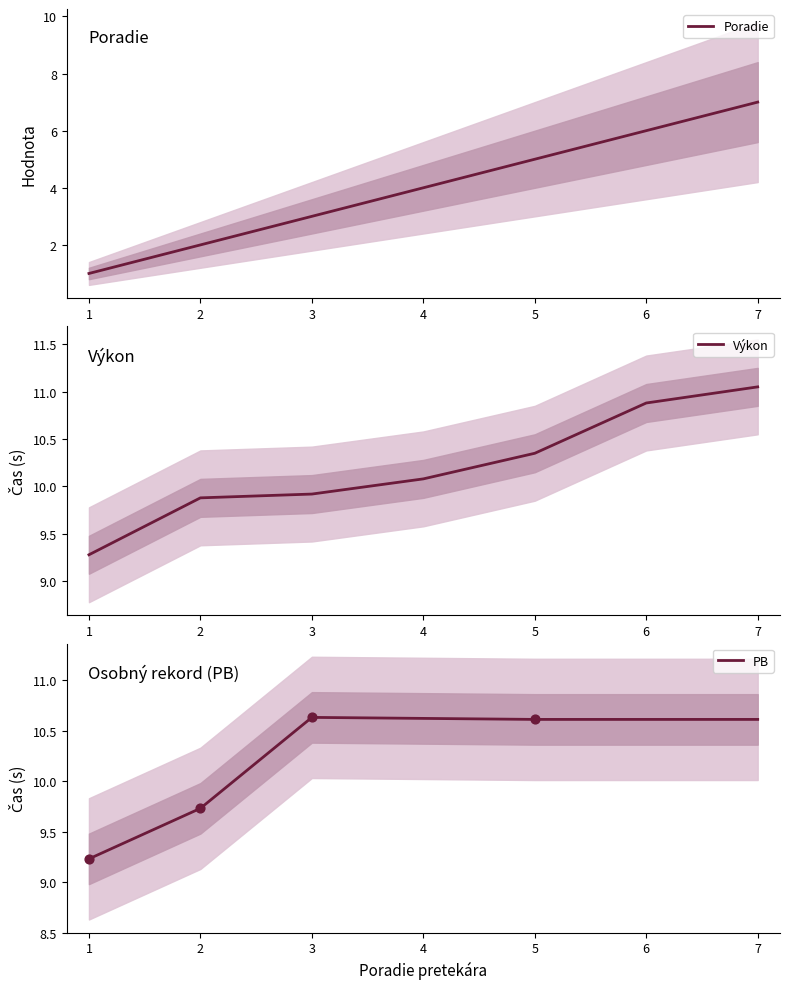

The Poradie series shows 10 at 7. True or false?

False